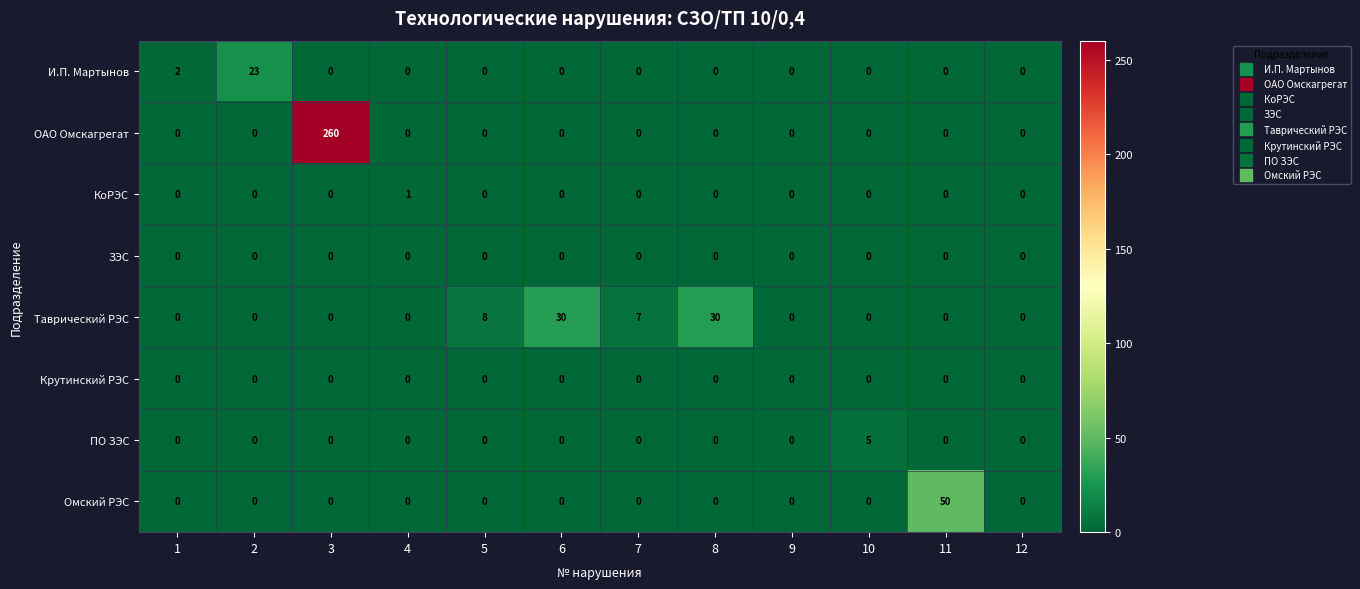

Is it true that Таврический РЭС equals 0 at 4?

True